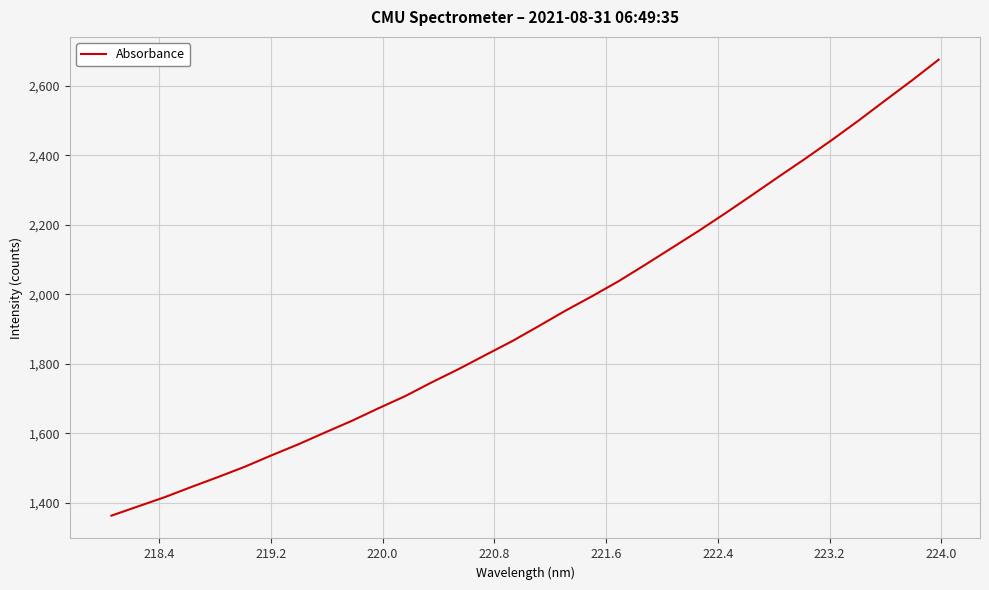

True or false: the data has more than 1 interior local peaks.

False